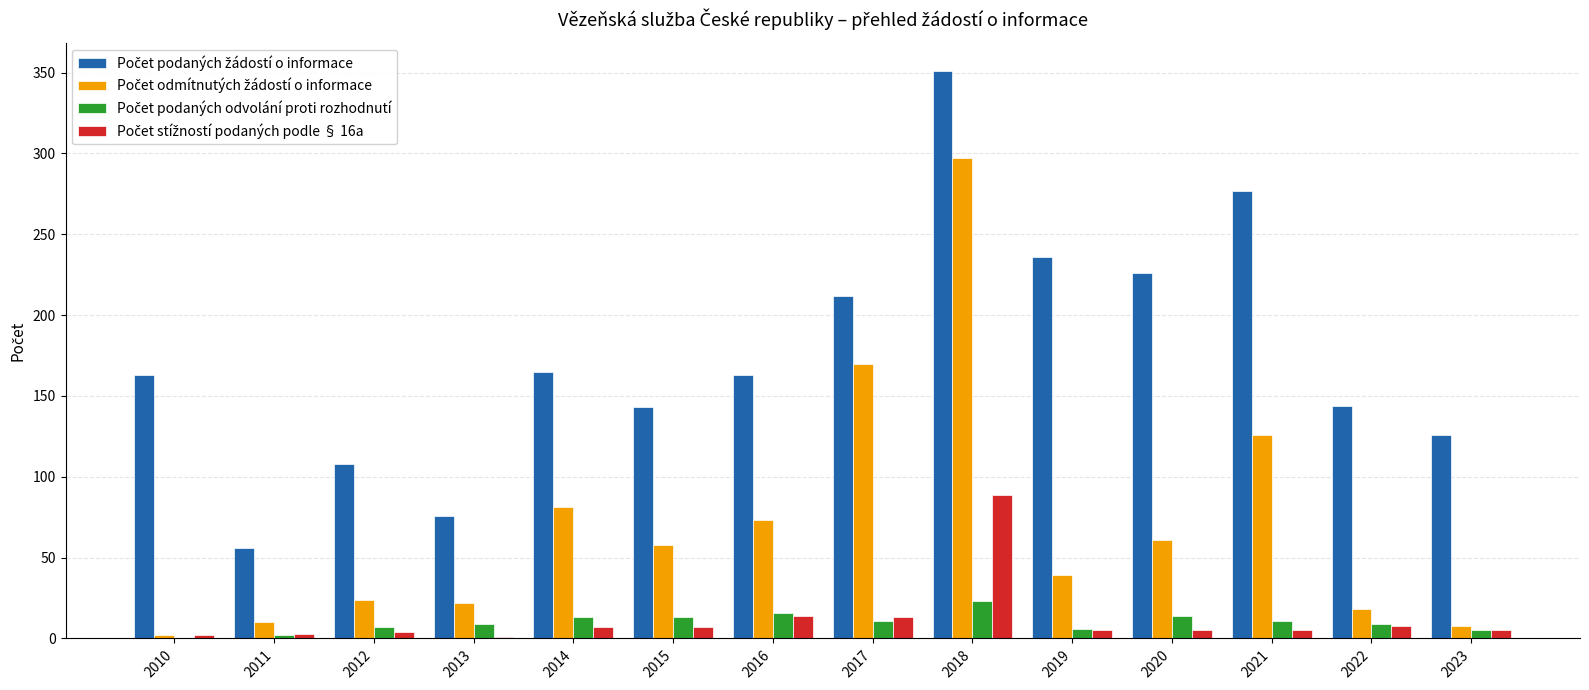

At which category is the sum across all series the highest?

2018